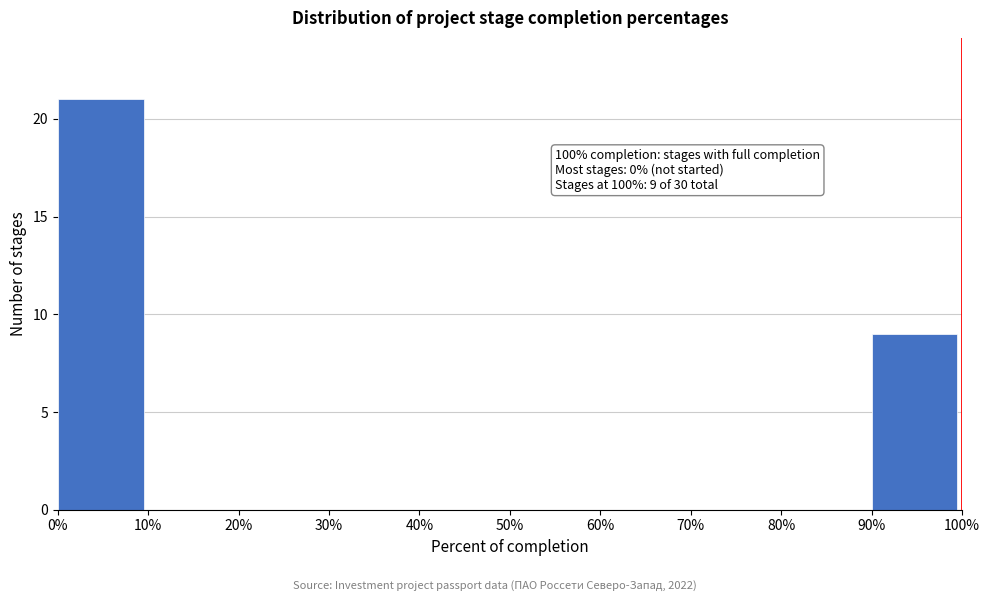

Over which range of the x-axis is the bar tallest?

0% to 10%